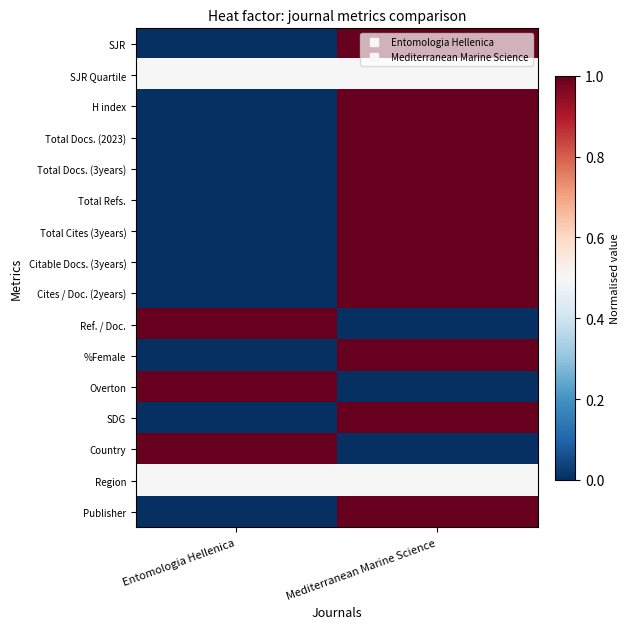

Reading right to left, list all the values displayed in this chart.

SJR: Mediterranean Marine Science=1.0	Entomologia Hellenica=0.0
SJR Quartile: Mediterranean Marine Science=0.5	Entomologia Hellenica=0.5
H index: Mediterranean Marine Science=1.0	Entomologia Hellenica=0.0
Total Docs. (2023): Mediterranean Marine Science=1.0	Entomologia Hellenica=0.0
Total Docs. (3years): Mediterranean Marine Science=1.0	Entomologia Hellenica=0.0
Total Refs.: Mediterranean Marine Science=1.0	Entomologia Hellenica=0.0
Total Cites (3years): Mediterranean Marine Science=1.0	Entomologia Hellenica=0.0
Citable Docs. (3years): Mediterranean Marine Science=1.0	Entomologia Hellenica=0.0
Cites / Doc. (2years): Mediterranean Marine Science=1.0	Entomologia Hellenica=0.0
Ref. / Doc.: Mediterranean Marine Science=0.0	Entomologia Hellenica=1.0
%Female: Mediterranean Marine Science=1.0	Entomologia Hellenica=0.0
Overton: Mediterranean Marine Science=0.0	Entomologia Hellenica=1.0
SDG: Mediterranean Marine Science=1.0	Entomologia Hellenica=0.0
Country: Mediterranean Marine Science=0.0	Entomologia Hellenica=1.0
Region: Mediterranean Marine Science=0.5	Entomologia Hellenica=0.5
Publisher: Mediterranean Marine Science=1.0	Entomologia Hellenica=0.0